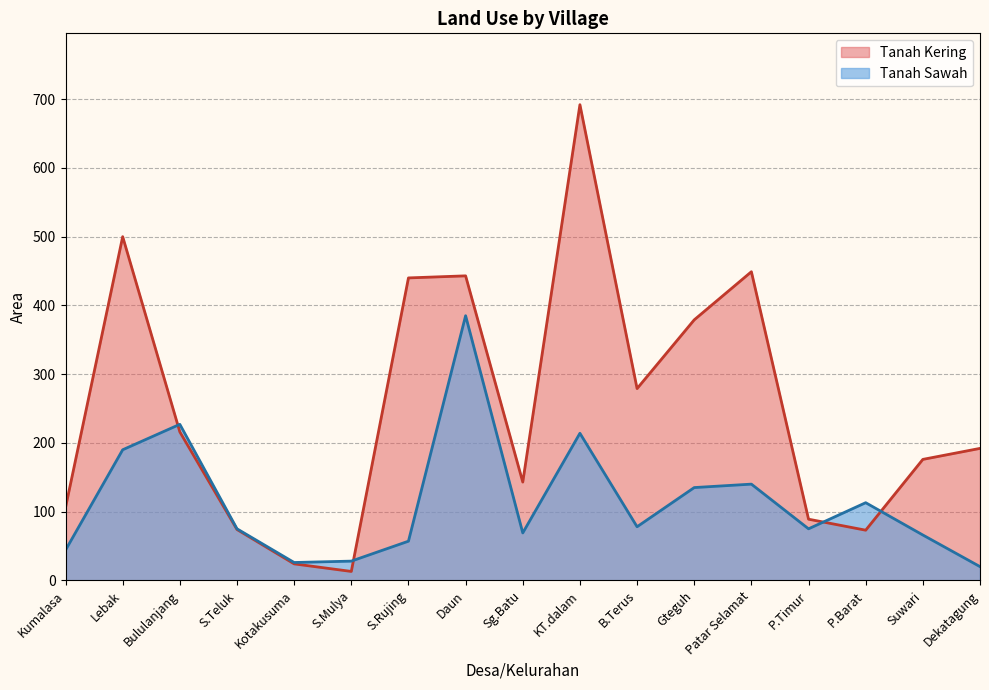

The Tanah Sawah series shows 184 at Gteguh. True or false?

False